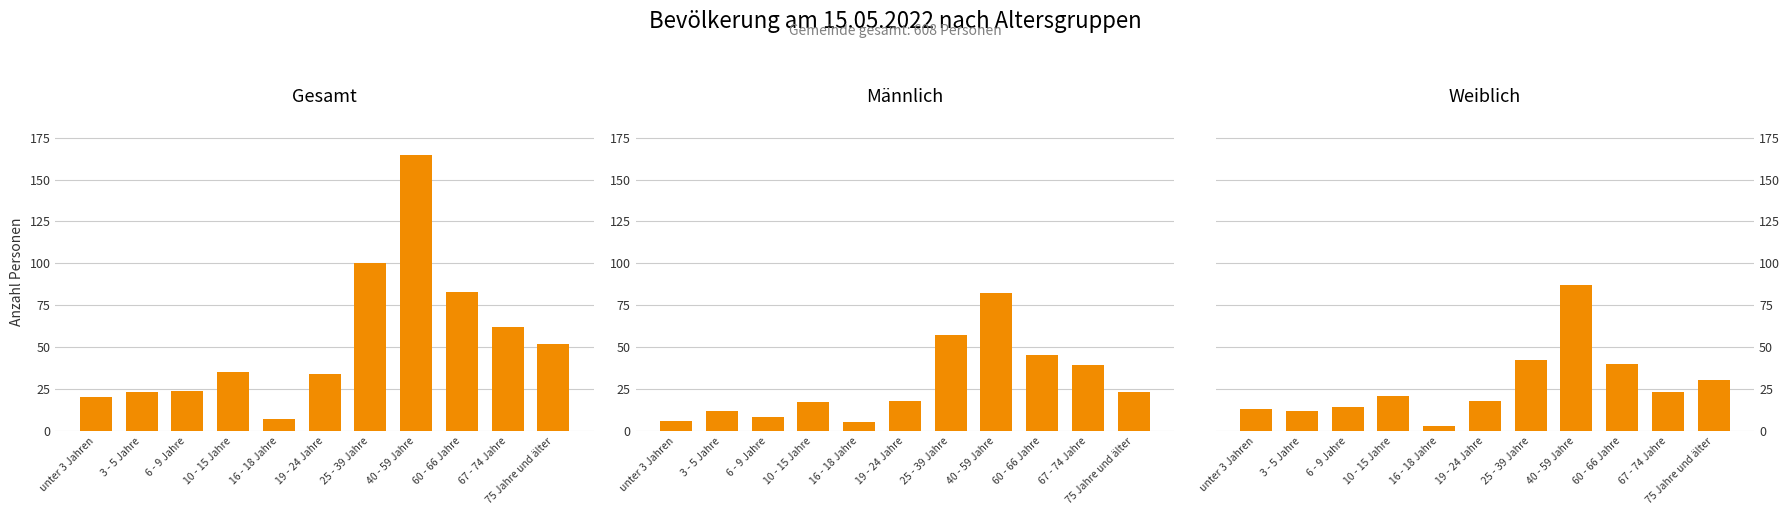

What is the label of the 11th bar from the right?

unter 3 Jahren